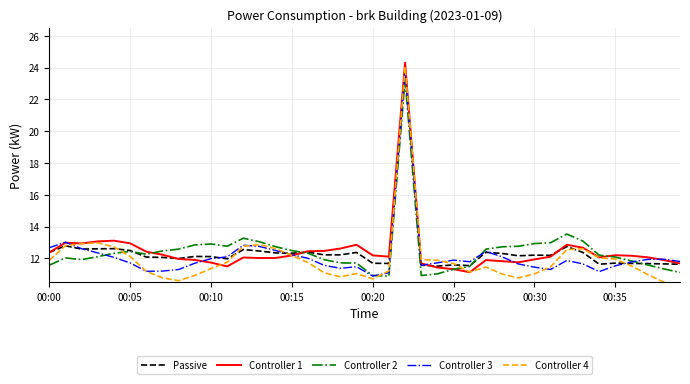

True or false: Passive has a value of 4.3 at 00:25.

False